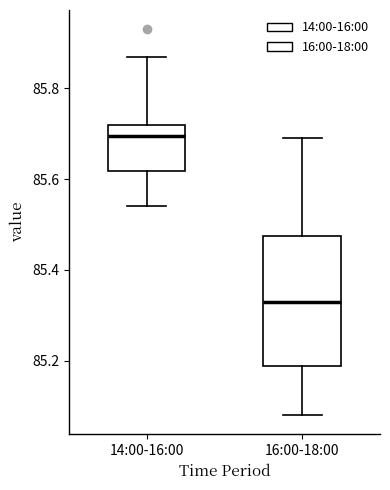

Where does the upper whisker of the box for 14:00-16:00 end on the y-axis? The values are not printed on the chart, so give them approximately, as read against the axis.

85.88